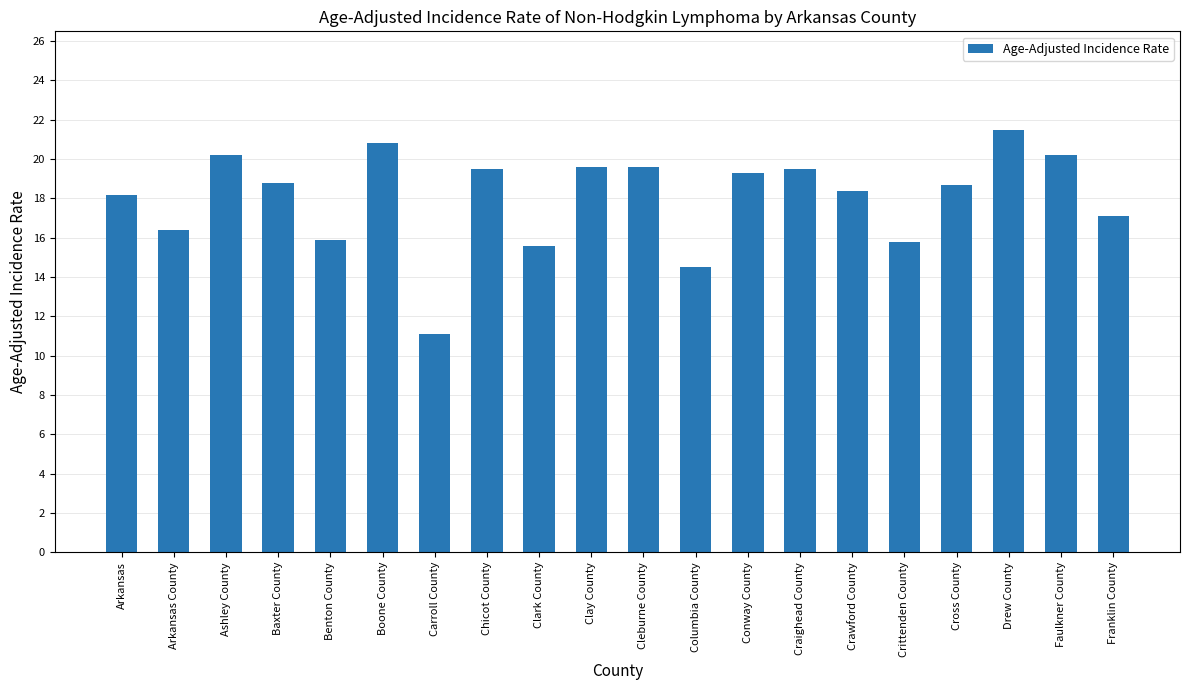

Is it true that the value at Benton County is 15.9?

True